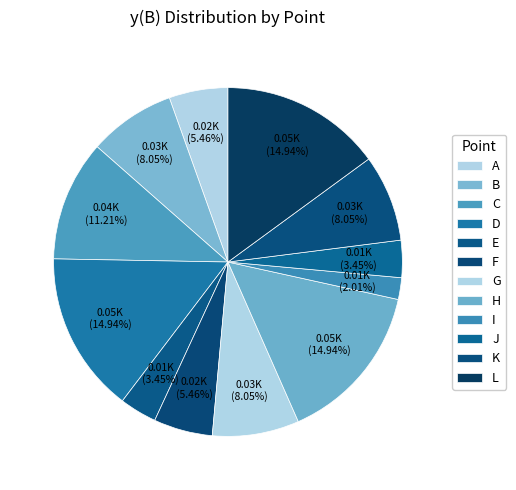

Count the number of slices in the pie.

12